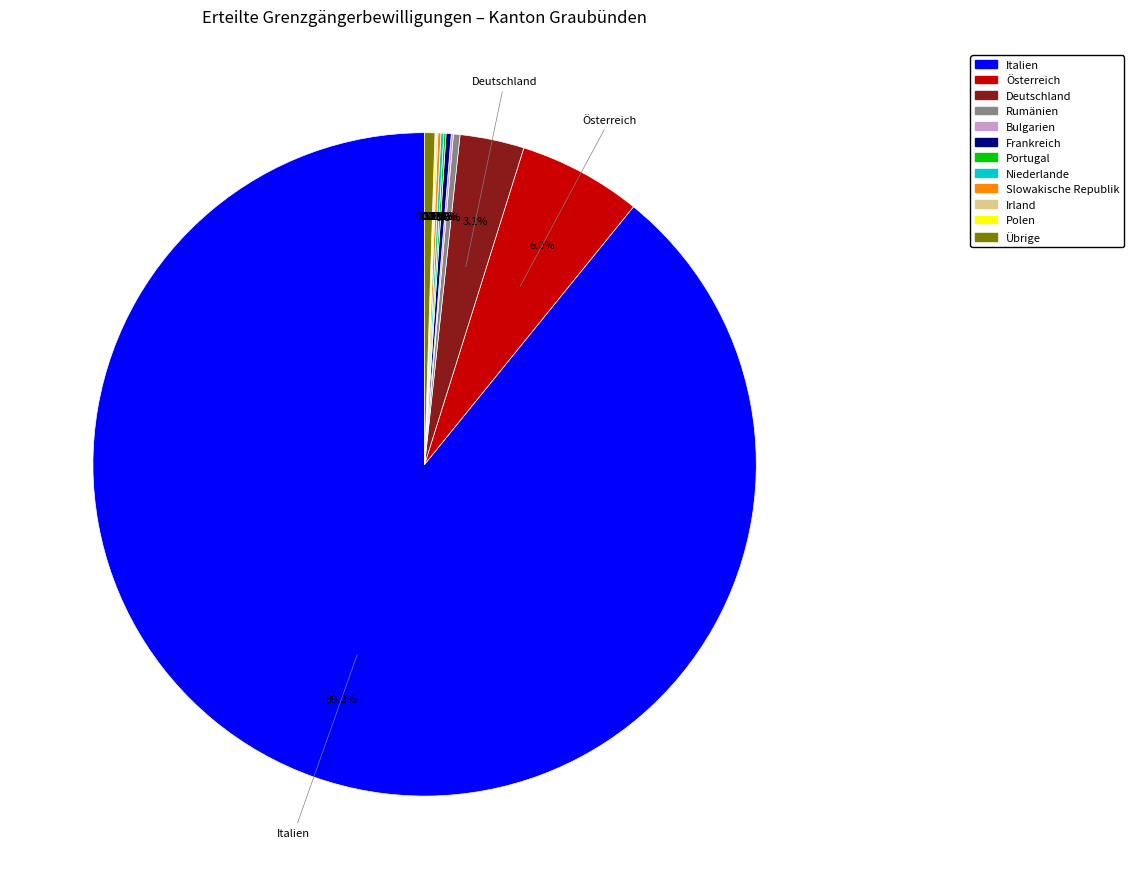

Is there any slice that represents more than half of the pie?

Yes